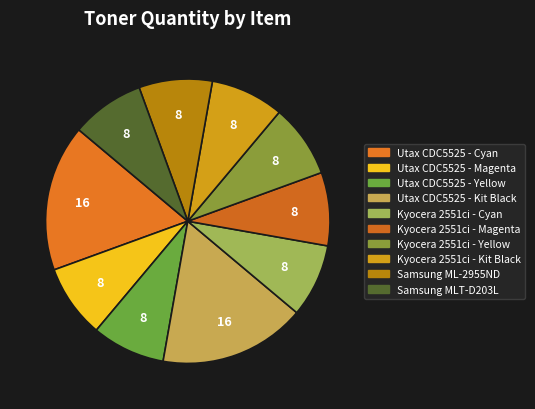

Is there a majority slice in this chart?

No